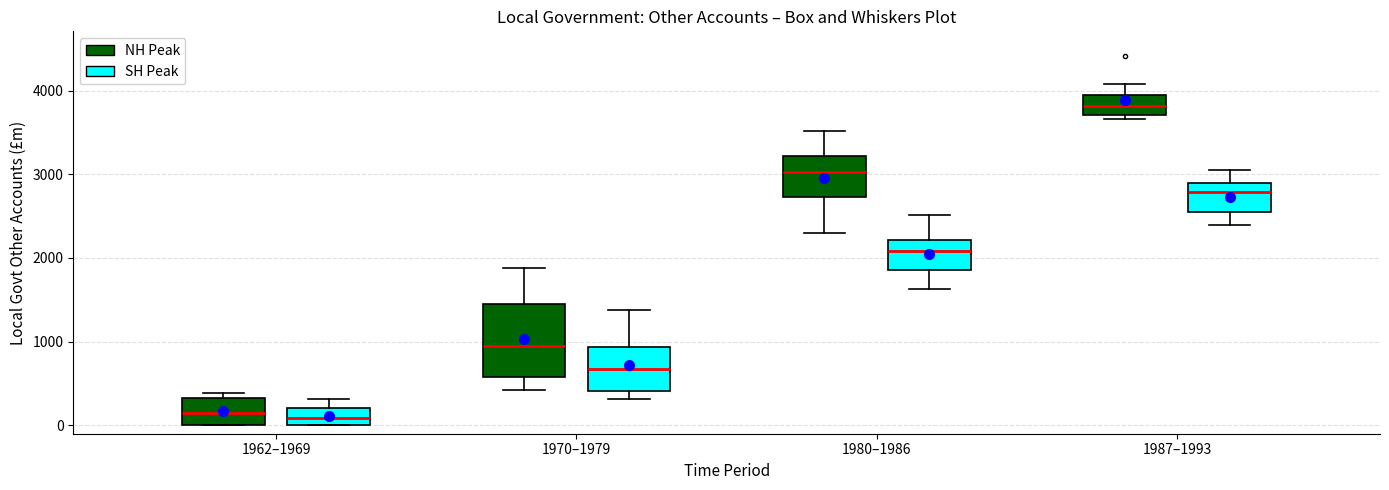

Reading left to right, read every box against the y-axis: the position of its median line, the range the box covers, and the ends of its whiskers. The values are not printed on the chart, so give them approximately, as read against the axis.

1962–1969 (NH Peak): median 100, box 0 to 300, whiskers 0 to 400
1962–1969 (SH Peak): median 100, box 0 to 200, whiskers 0 to 300
1970–1979 (NH Peak): median 900, box 600 to 1400, whiskers 400 to 1900
1970–1979 (SH Peak): median 700, box 400 to 900, whiskers 300 to 1400
1980–1986 (NH Peak): median 3000, box 2700 to 3200, whiskers 2300 to 3500
1980–1986 (SH Peak): median 2100, box 1900 to 2200, whiskers 1600 to 2500
1987–1993 (NH Peak): median 3800, box 3700 to 4000, whiskers 3700 (just below the box's lower edge) to 4100
1987–1993 (SH Peak): median 2800, box 2500 to 2900, whiskers 2400 to 3100